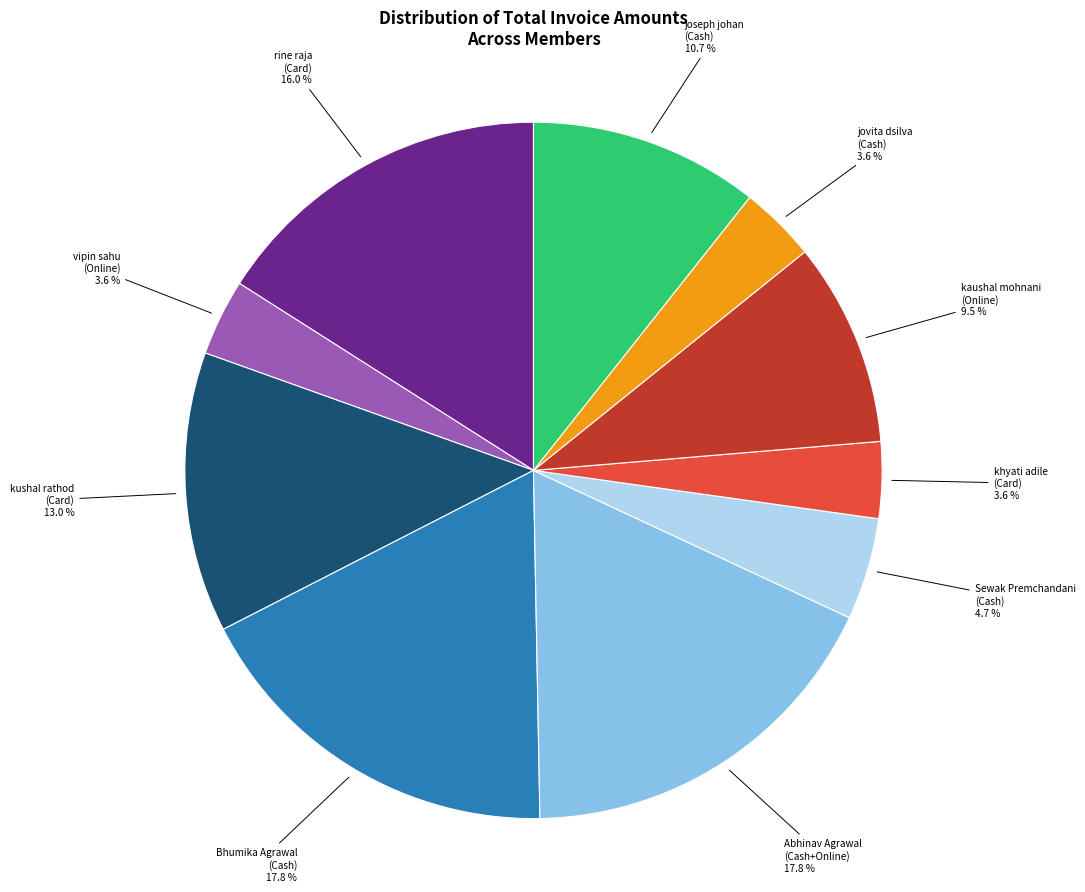

To the nearest percent, what is the difference between the largest and smallest slice percentages?

14%